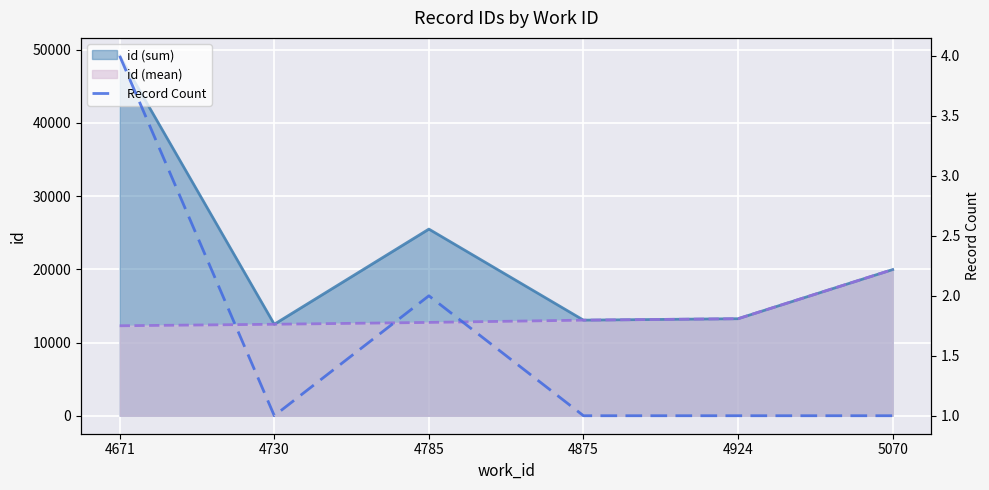

How many categories are shown in the chart?

6